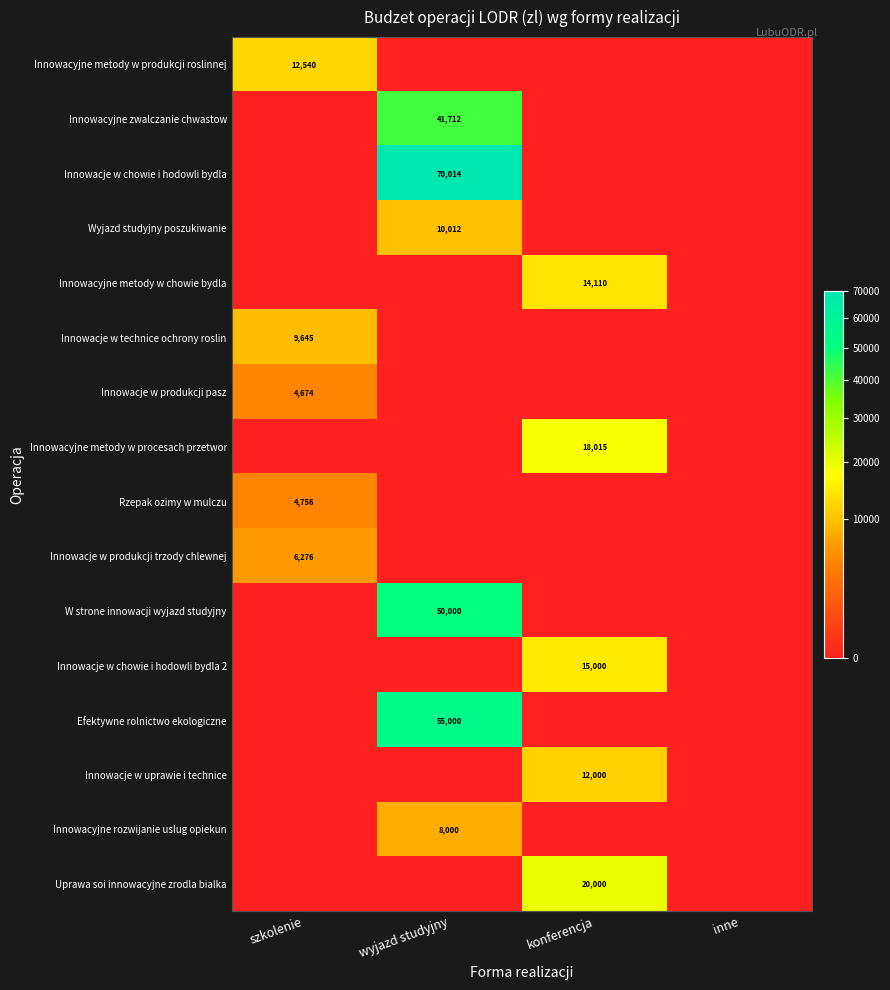

At which category is the sum across all series the highest?

wyjazd studyjny